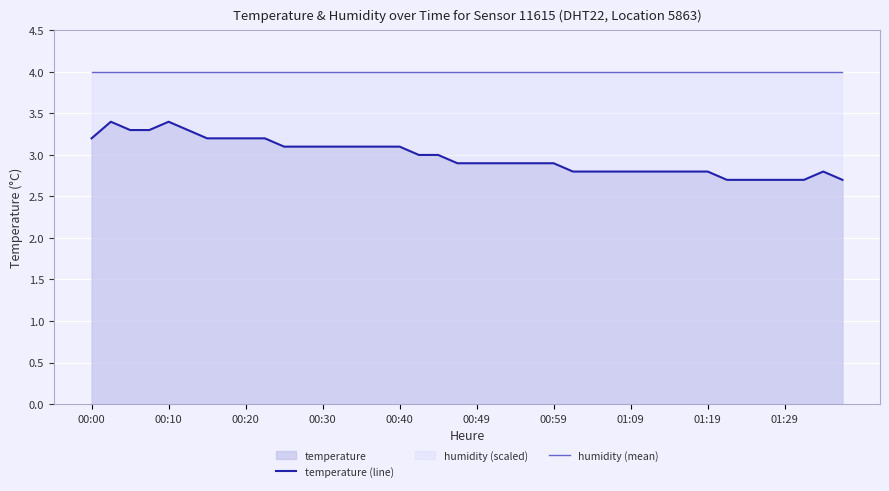

What is the value of the temperature (line) point at the 2nd from the left?

3.4